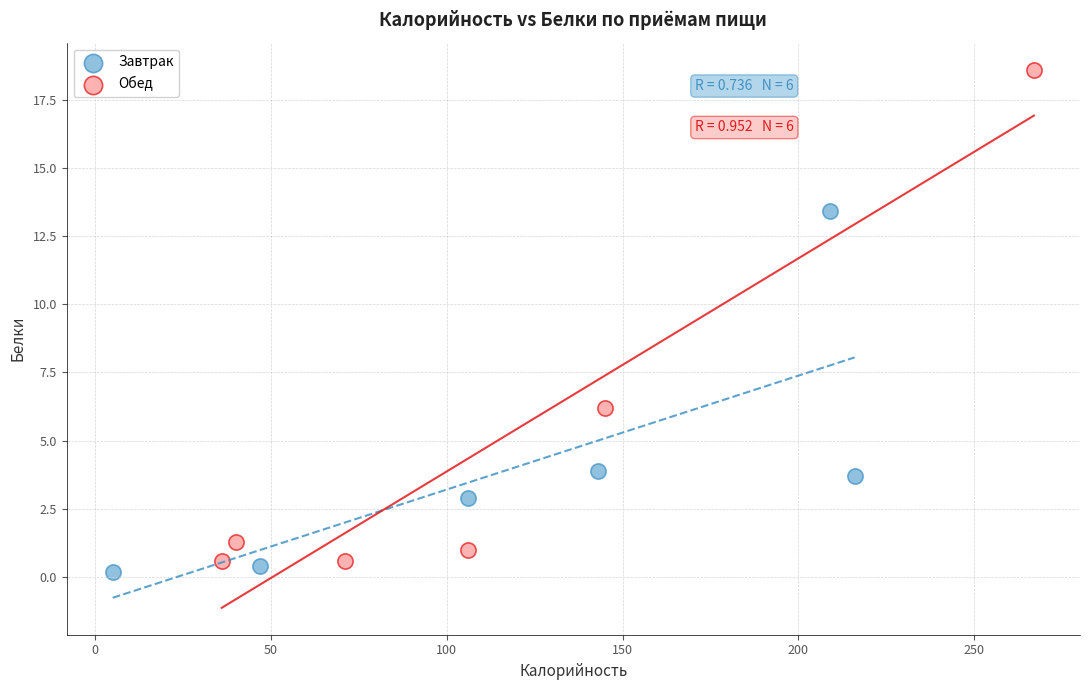

Which series contains the highest Y value?

Обед